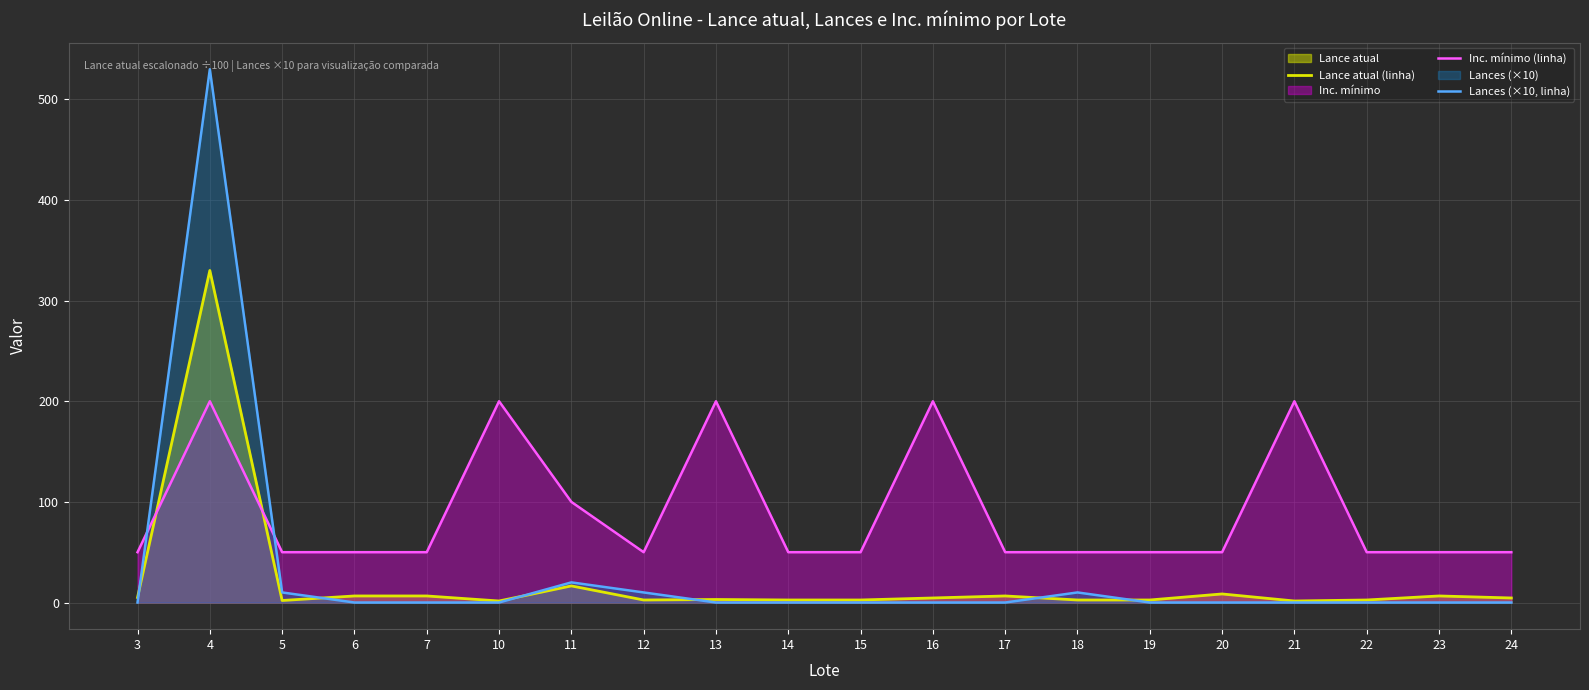

What is the lowest value of the Inc. mínimo (linha) series?

50.0